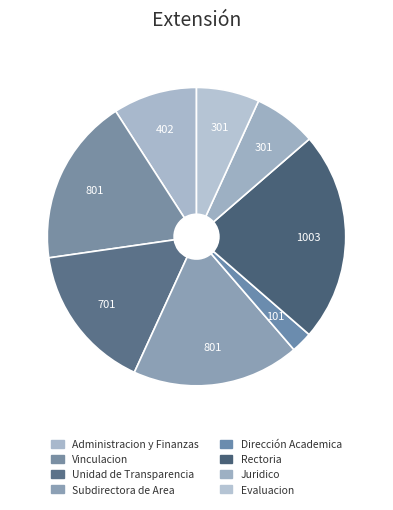

How many segments does this pie chart have?

8